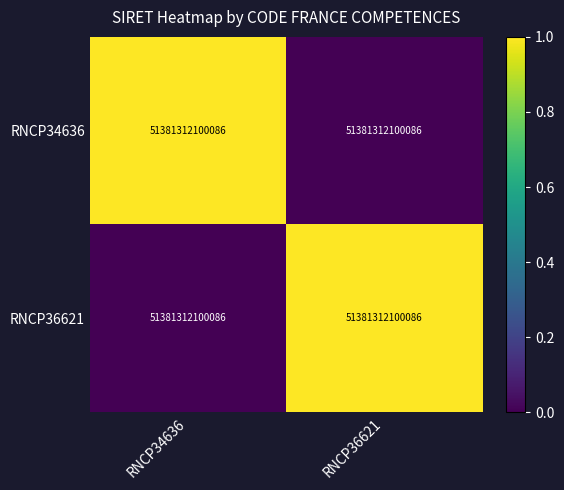

Rank the series at RNCP36621 from lowest to highest value.

RNCP34636, RNCP36621